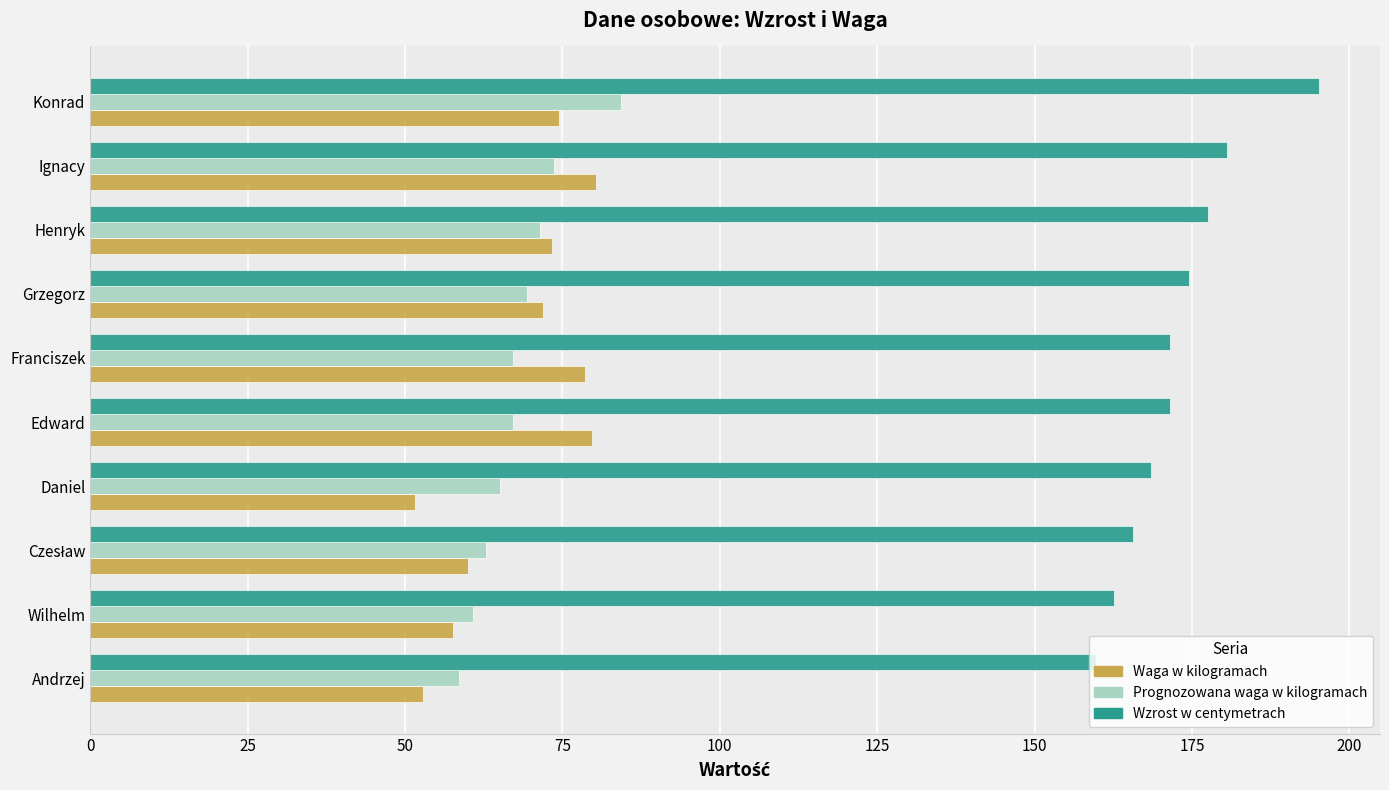

At which category is the sum across all series the highest?

Konrad